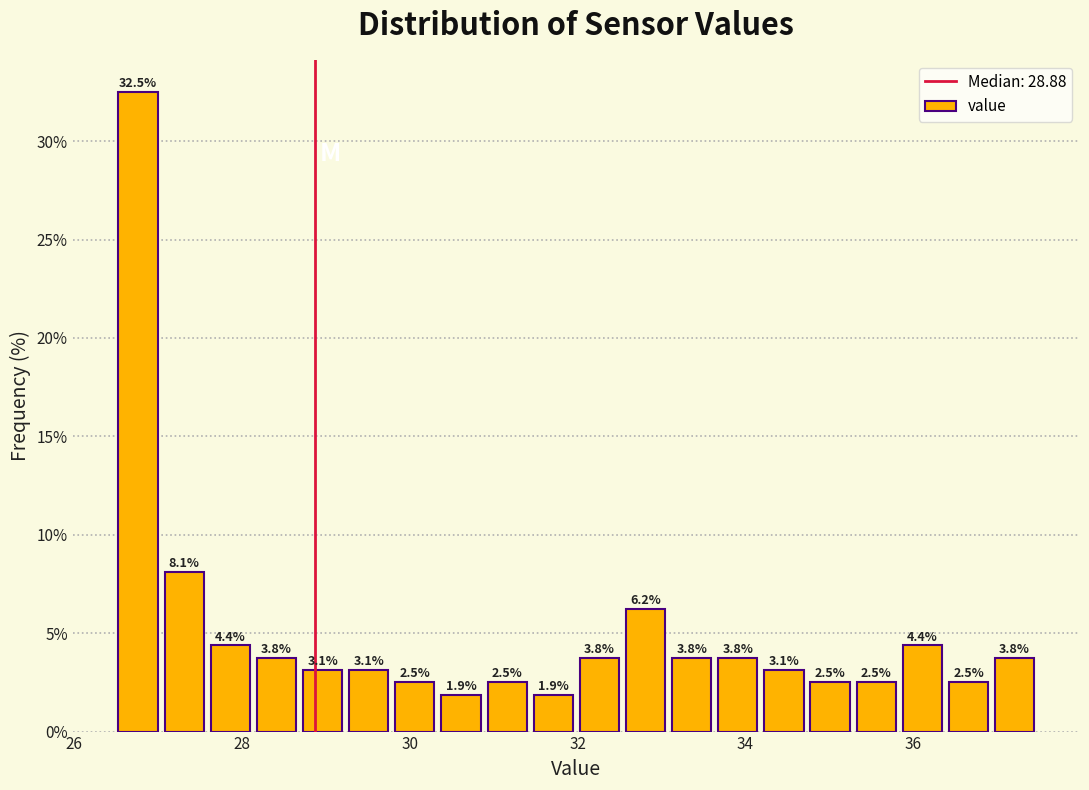

Read against the x-axis, roughly where is the centre of the tallest bar?

26.8